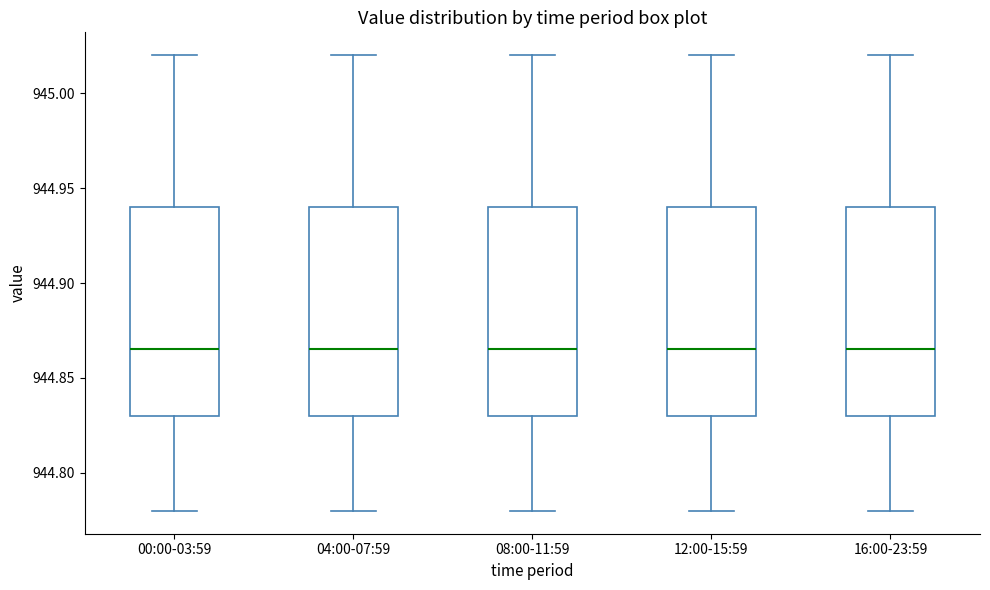

Reading left to right, read every box against the y-axis: the position of its median line, the range the box covers, and the ends of its whiskers. The values are not printed on the chart, so give them approximately, as read against the axis.

00:00-03:59: median 944.865, box 944.830 to 944.940, whiskers 944.780 to 945.020
04:00-07:59: median 944.865, box 944.830 to 944.940, whiskers 944.780 to 945.020
08:00-11:59: median 944.865, box 944.830 to 944.940, whiskers 944.780 to 945.020
12:00-15:59: median 944.865, box 944.830 to 944.940, whiskers 944.780 to 945.020
16:00-23:59: median 944.865, box 944.830 to 944.940, whiskers 944.780 to 945.020